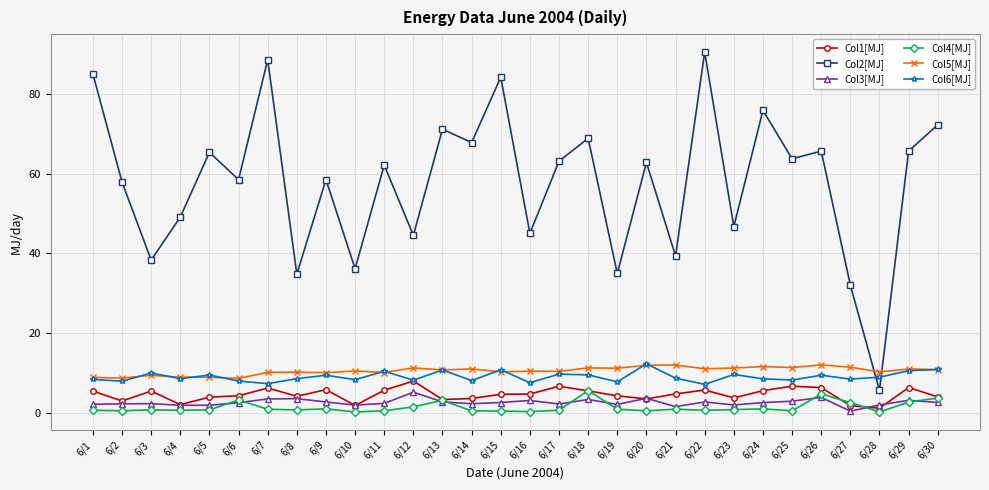

Is this an area chart (filled region under the line)?

No